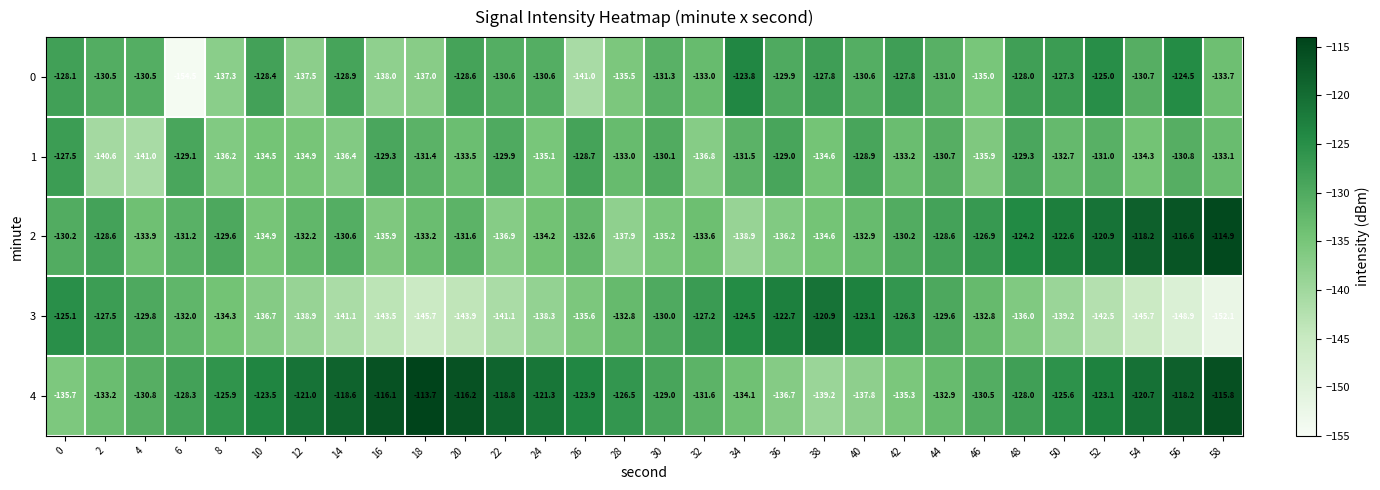

What is the difference between the second highest and minimum values in the 3 series?

29.4